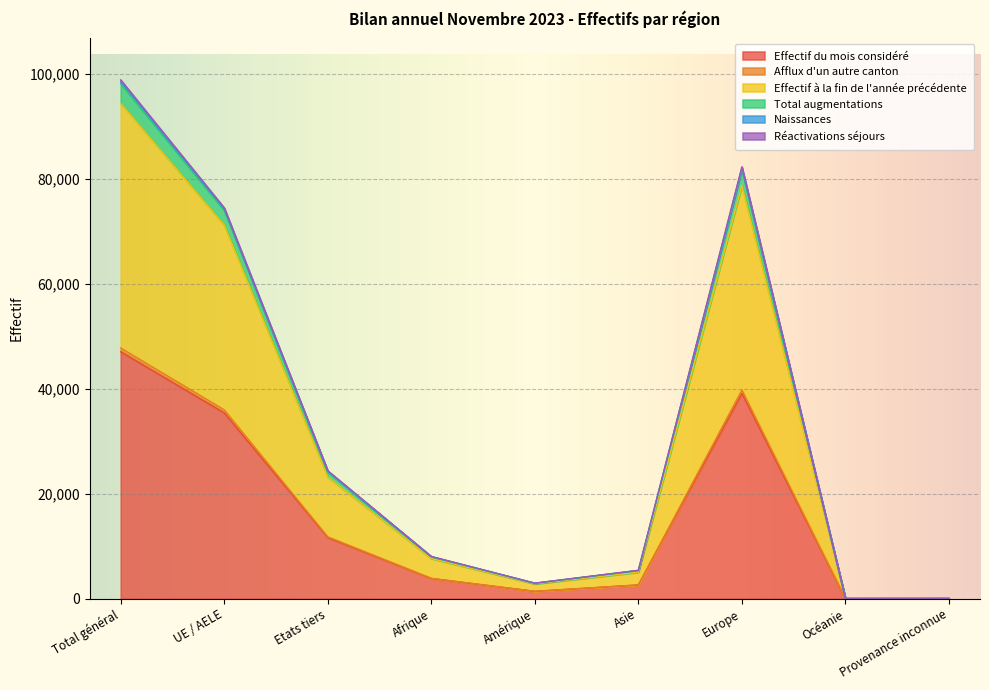

Where is Effectif du mois considéré nearest to the value 23543?

UE / AELE